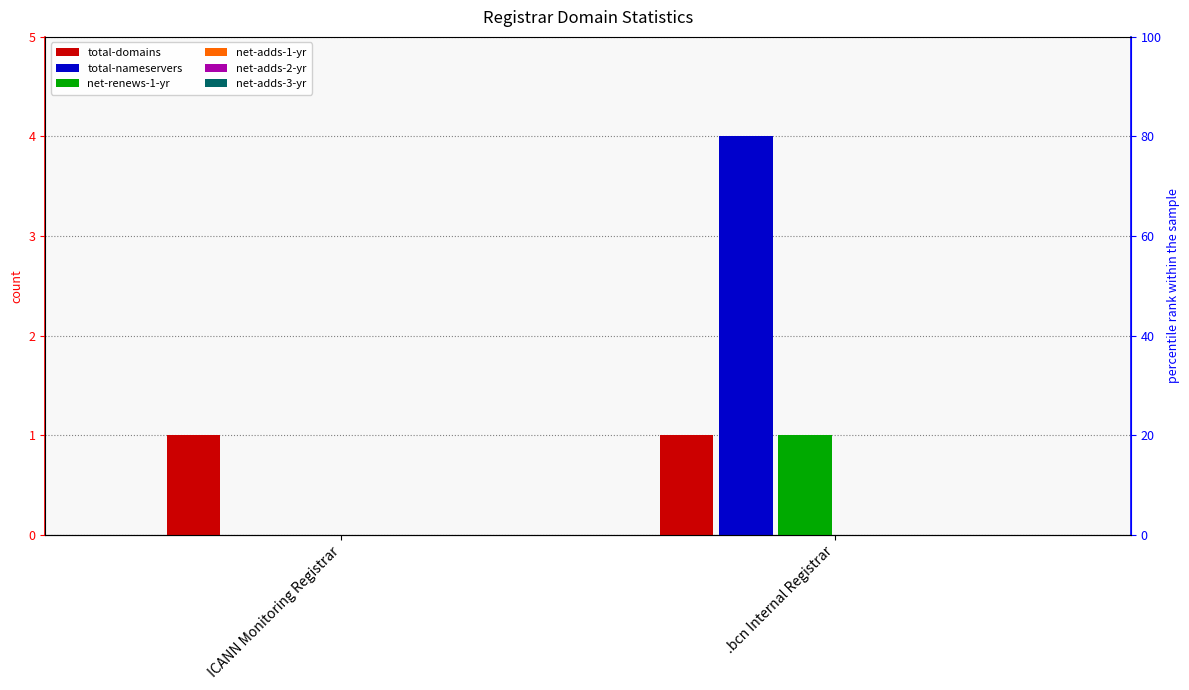

At .bcn Internal Registrar, list the series in order from smallest to largest.

net-adds-1-yr, net-adds-2-yr, net-adds-3-yr, total-domains, net-renews-1-yr, total-nameservers